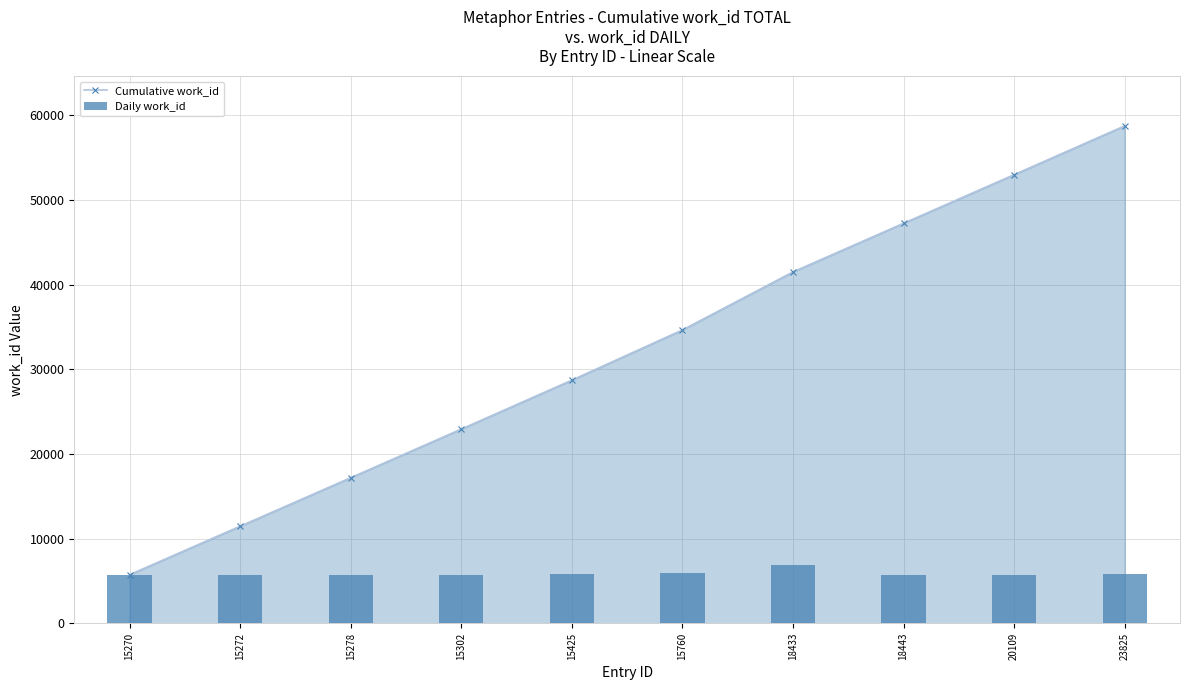

What is the difference between the maximum and minimum values in the Cumulative work_id series?

53024